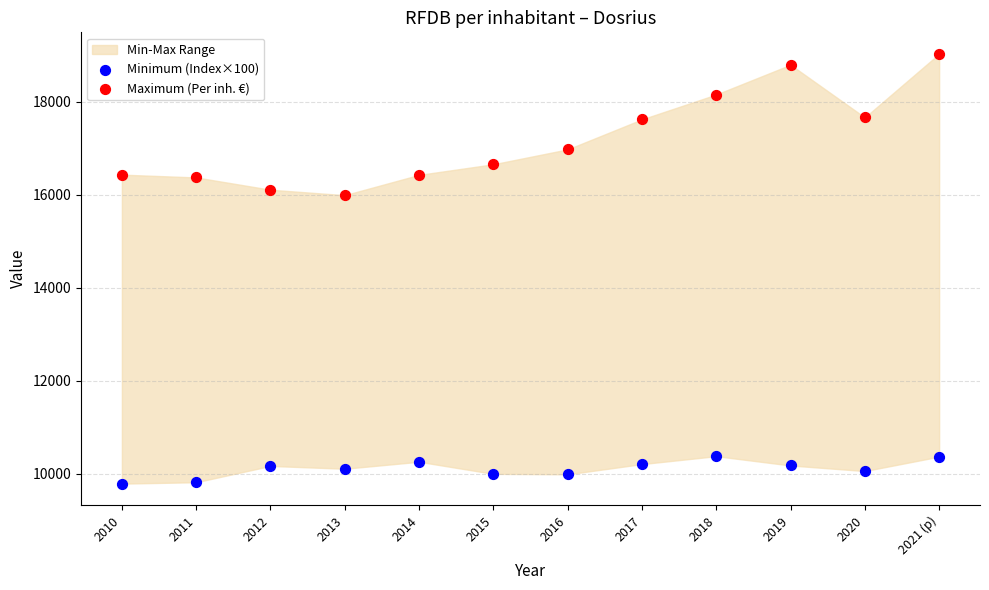

Which series reaches the maximum Y coordinate?

Maximum (Per inh. €)